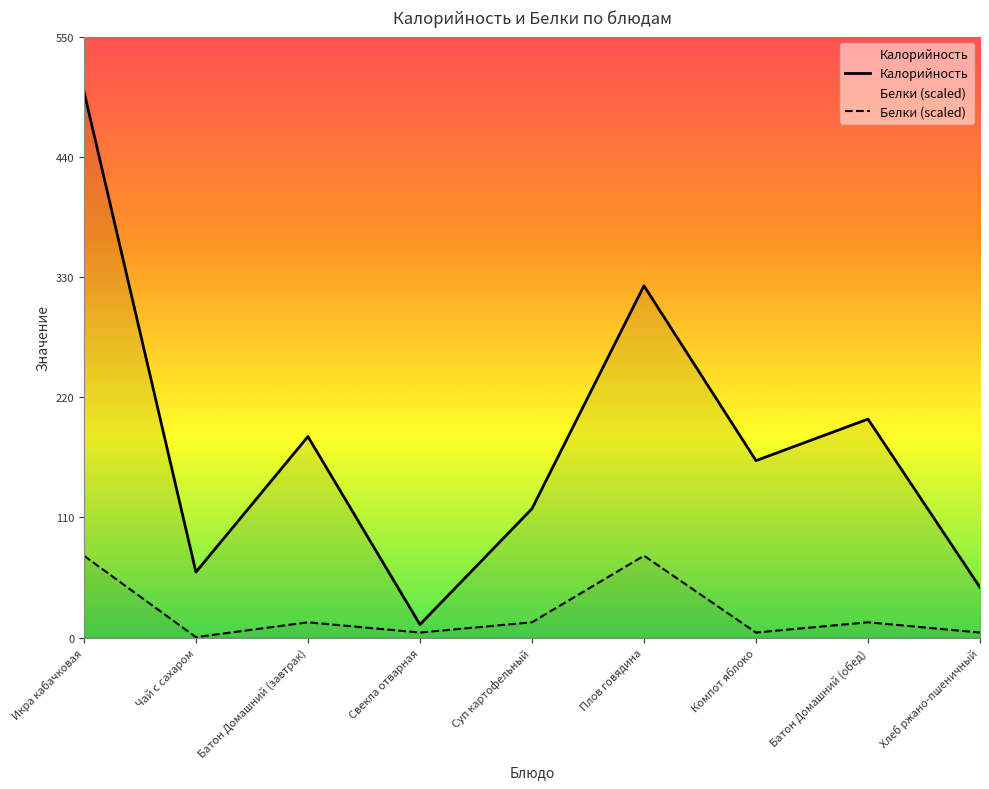

True or false: Калорийность has a value of 105.8 at Компот яблоко.

False